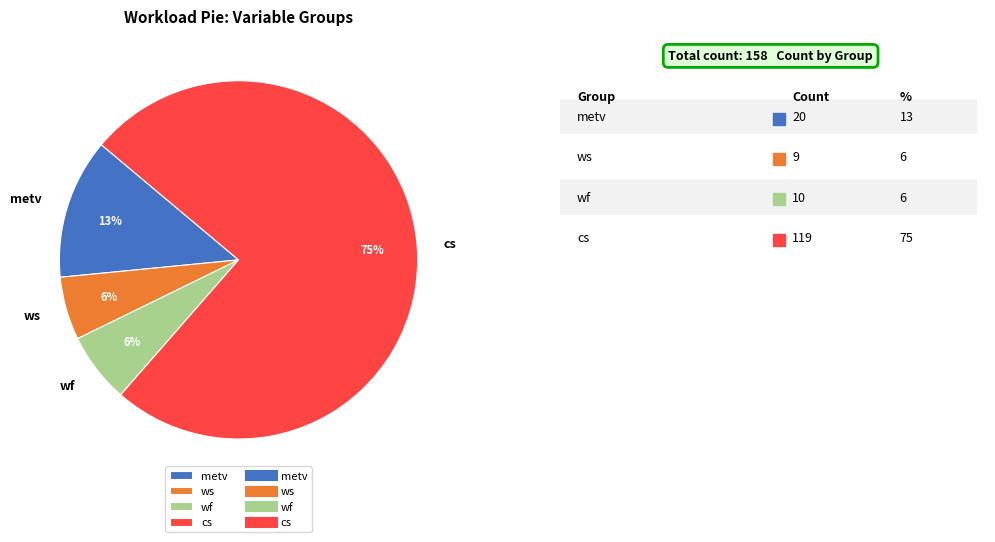

What is the largest slice in the pie chart?

cs